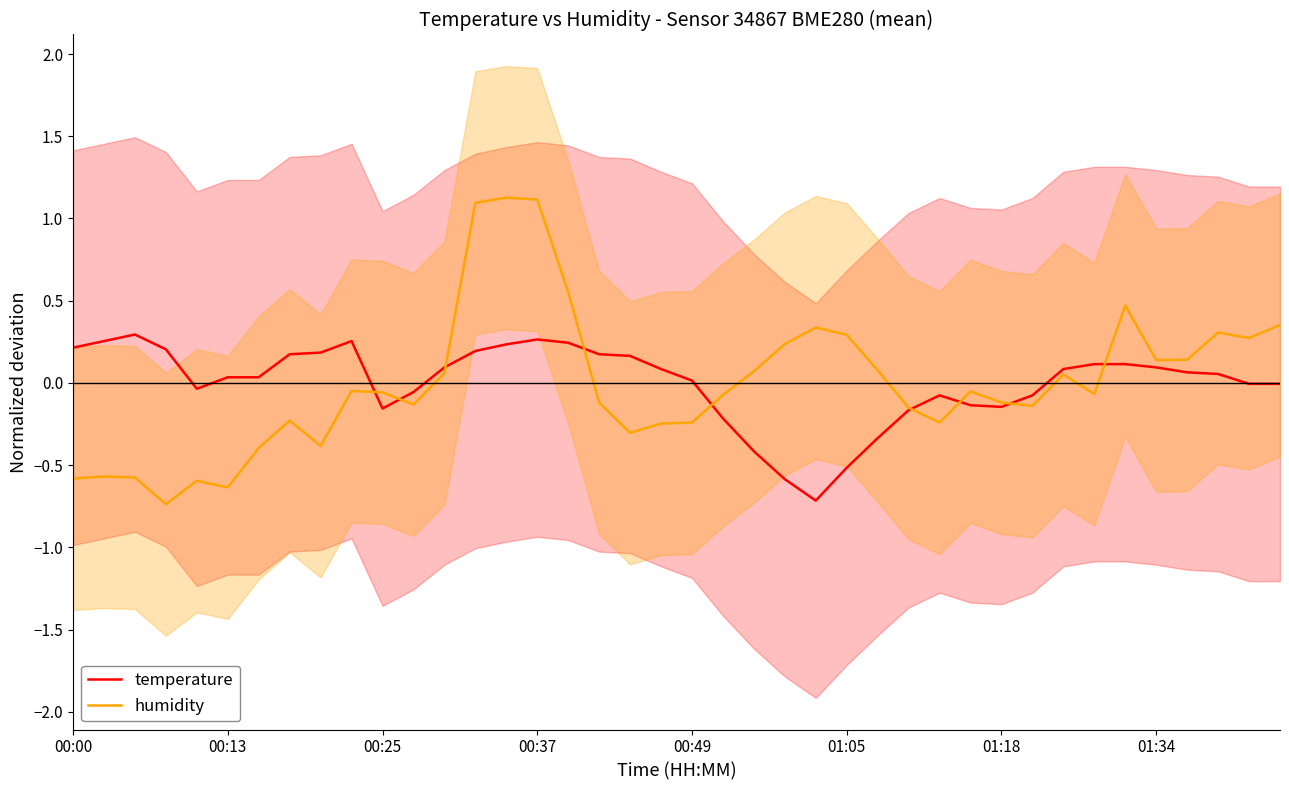

Read the humidity value at 34.

0.5